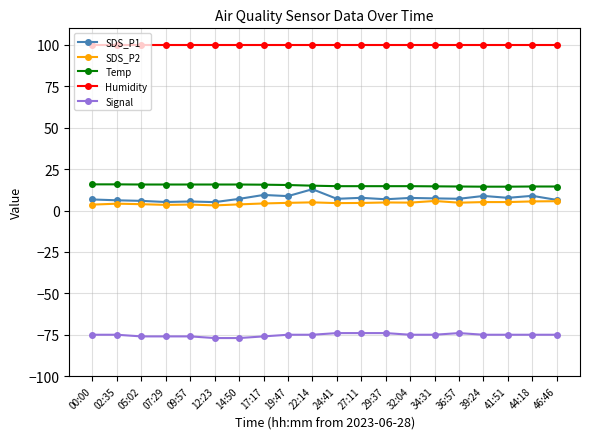

Count the number of data series in this chart.

5